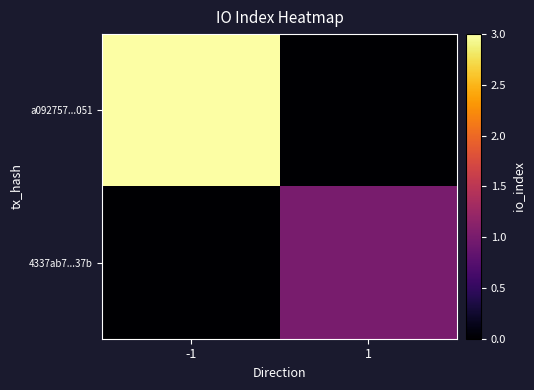

Reading left to right, extract all data points from this chart.

a092757...051: -1=3	1=0
4337ab7...37b: -1=0	1=1